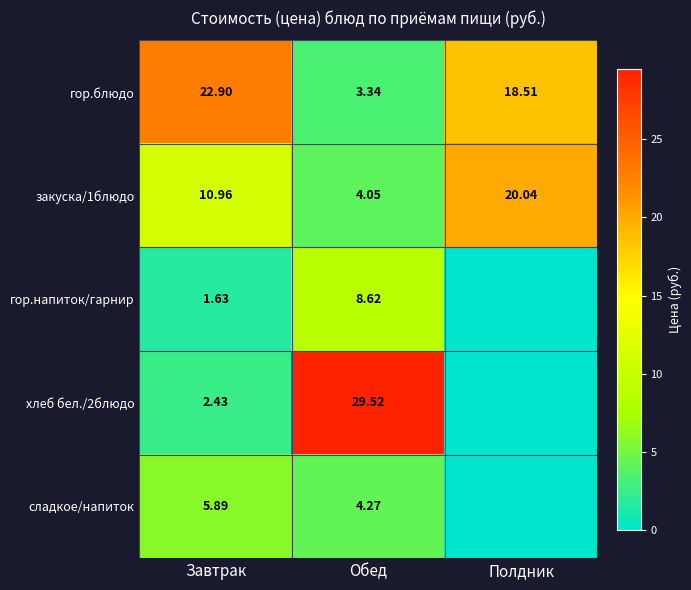

At which label does гор.блюдо reach its peak?

Завтрак